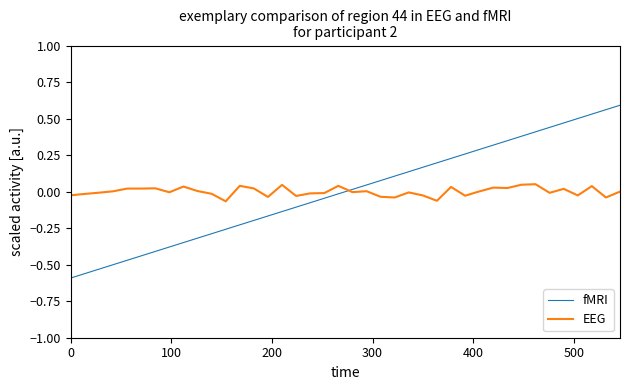

What is the difference between the second highest and second lowest values in the fMRI series?

1.1